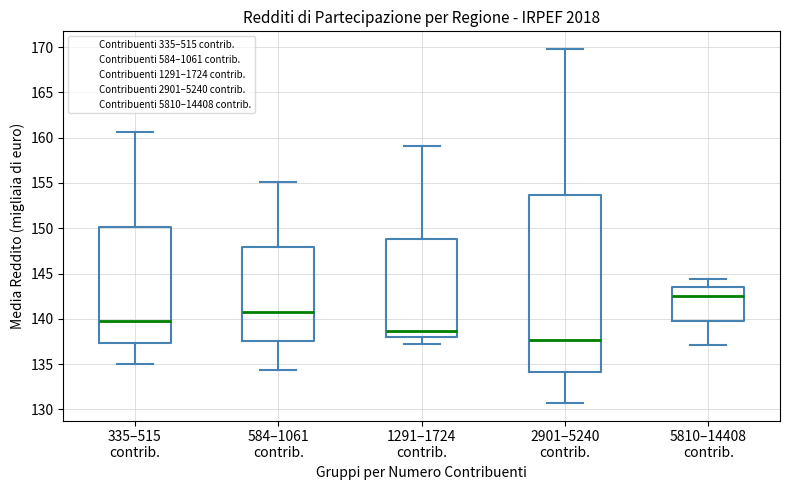

Which box is the tallest, from its lower edge to its upper edge?

2901–5240 contrib.